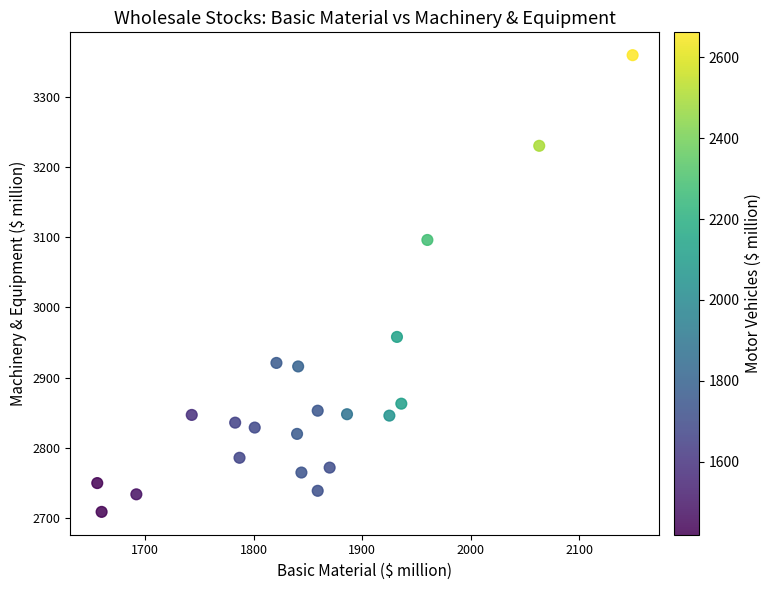

What Y value in the scatter plot is closest to 3034?

3096